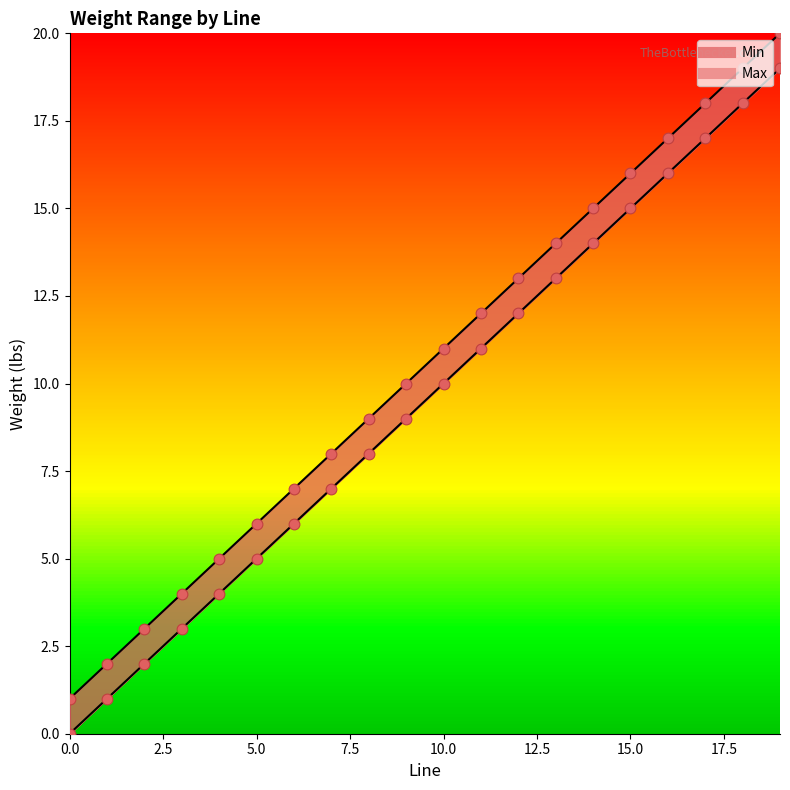

What are all the series names shown in the legend?

Min, Max